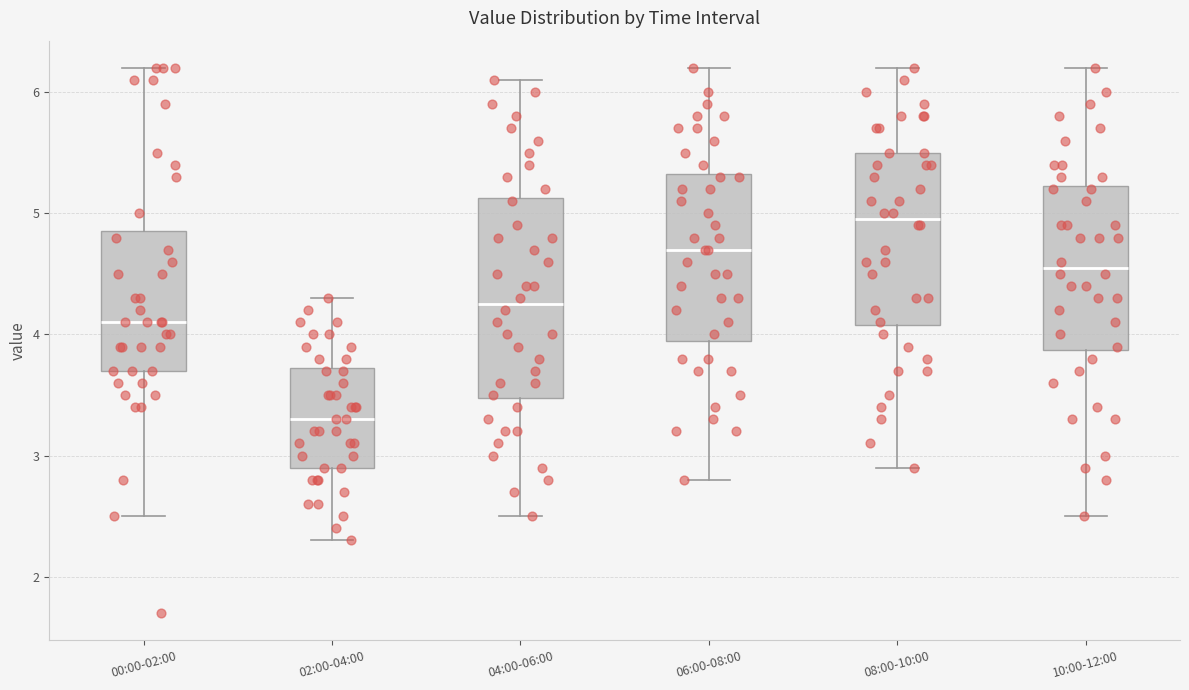

Which box is the tallest, from its lower edge to its upper edge?

04:00-06:00